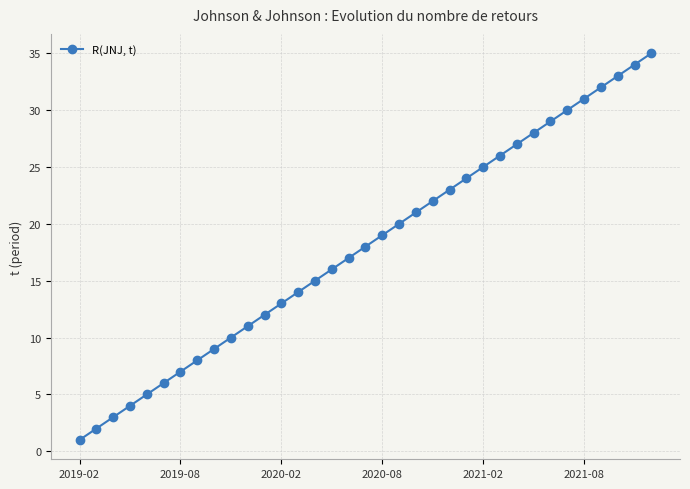

True or false: there are more than 0 points higher than both neighbors.

False